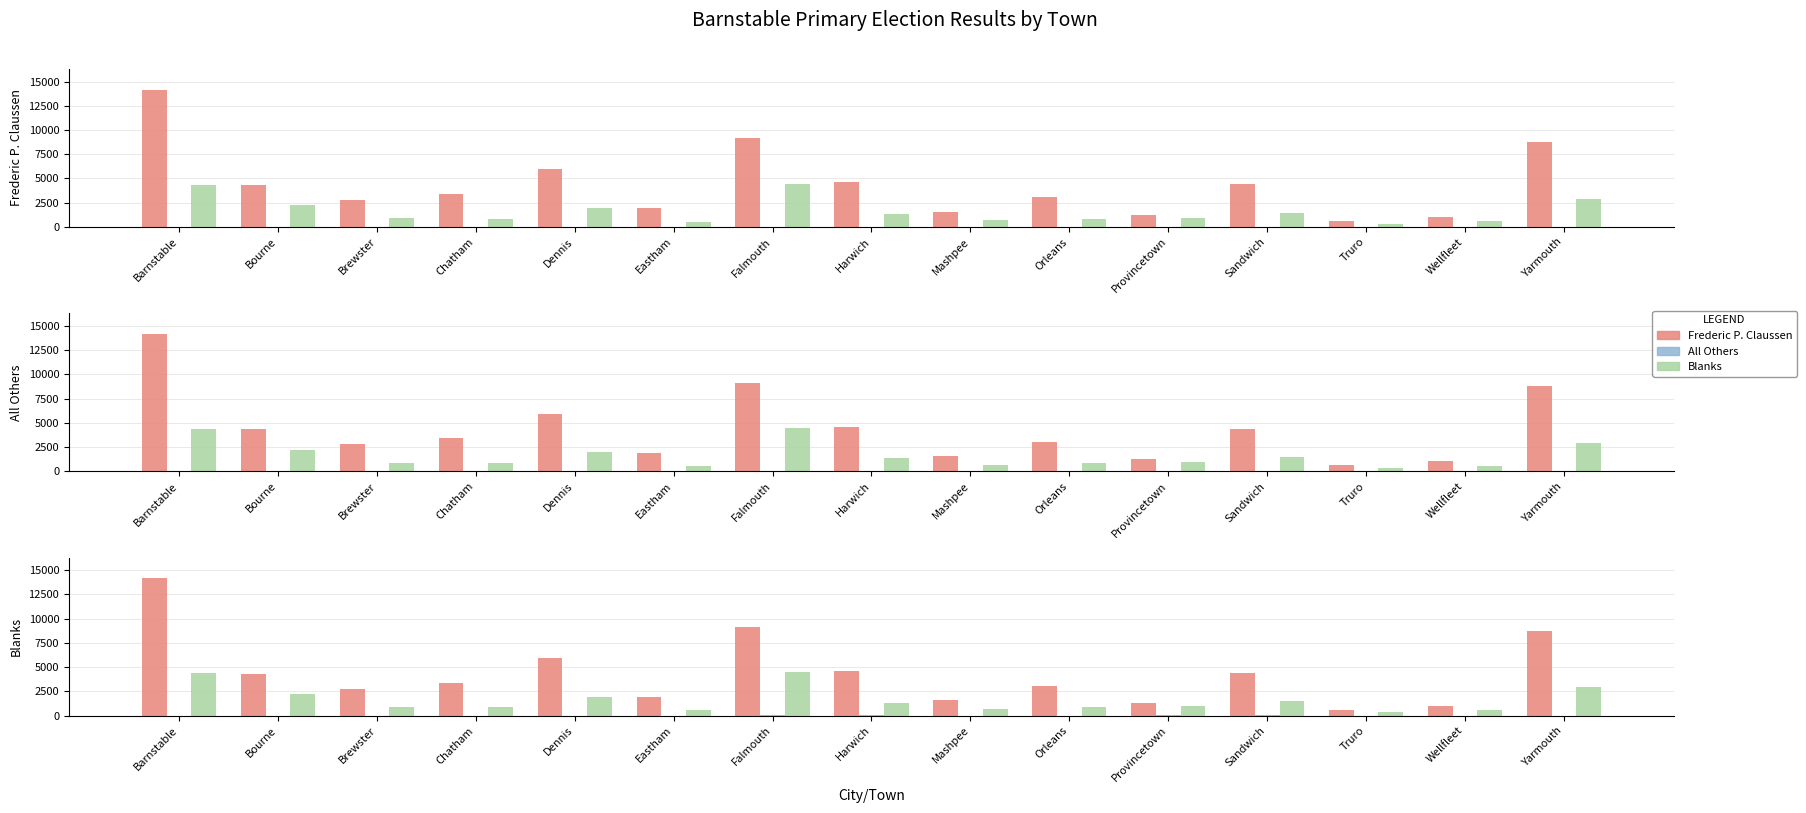

Is it true that Blanks equals 515 at Truro?

False